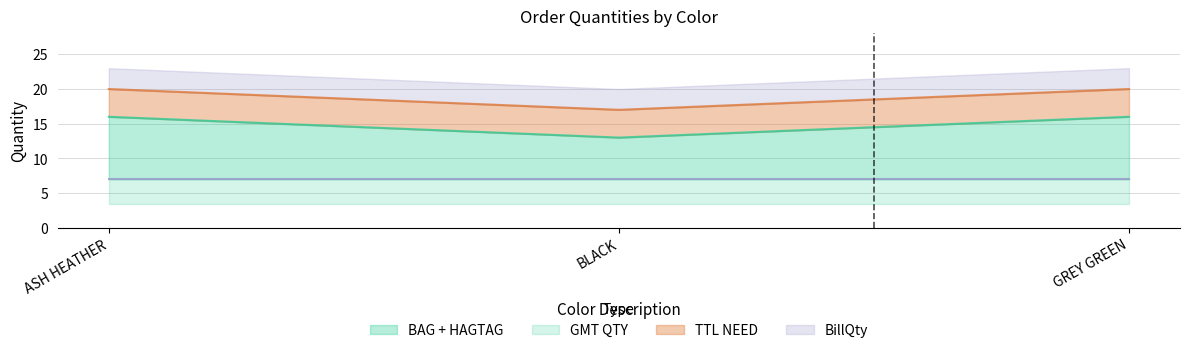

How many BAG + HAGTAG values are between 13 and 16?

3